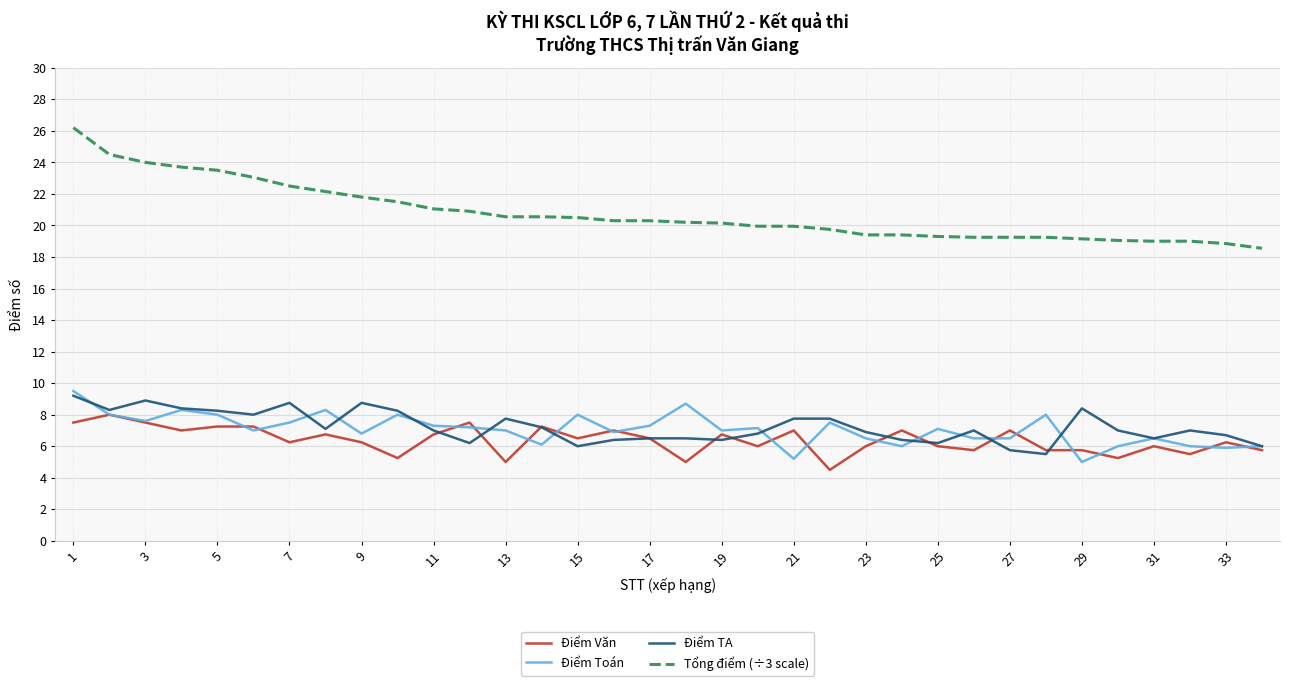

Which series has the widest spread of values?

Tổng điểm (÷3 scale)